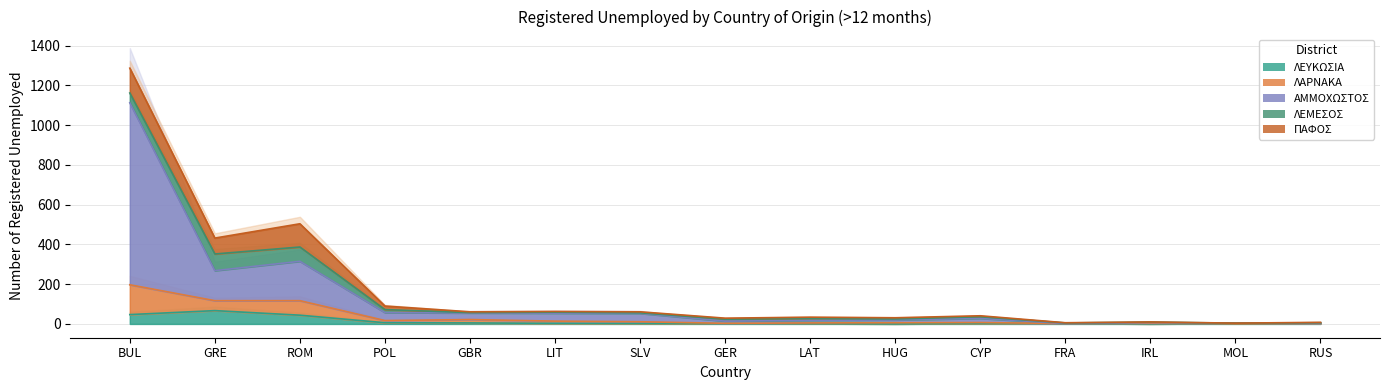

Which series has the largest total across all categories?

ΛΑΡΝΑΚΑ